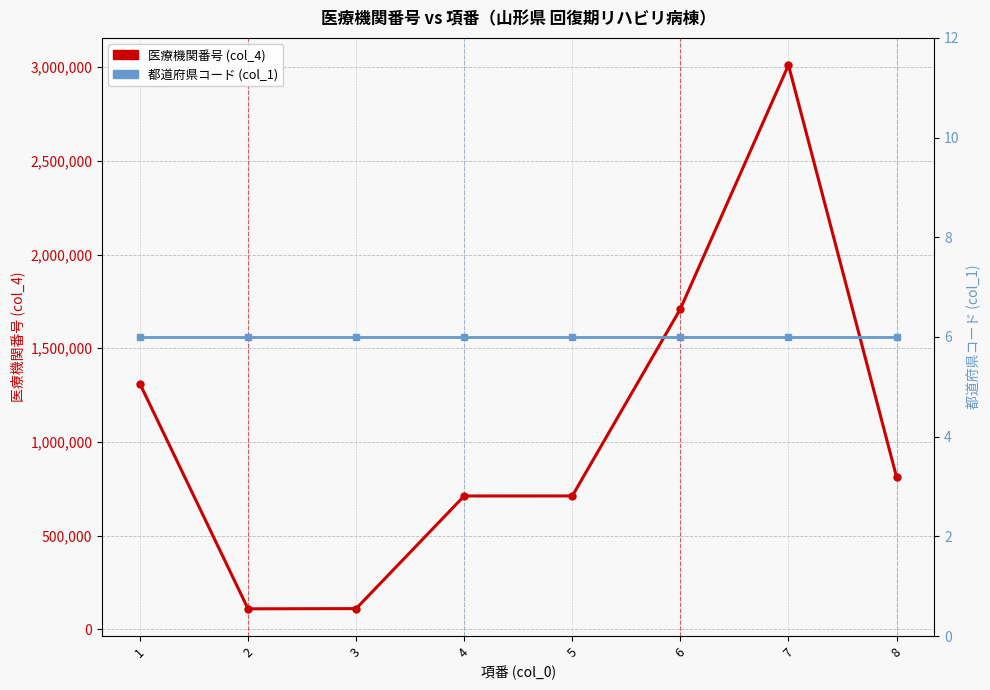

Which series has the largest range (max minus min)?

医療機関番号 (col_4)